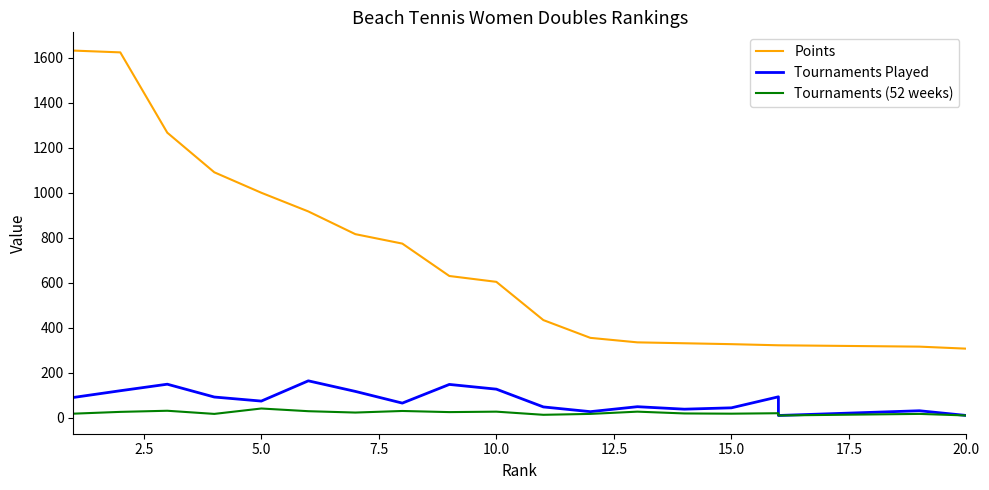

Which label corresponds to the smallest value in the chart?

16